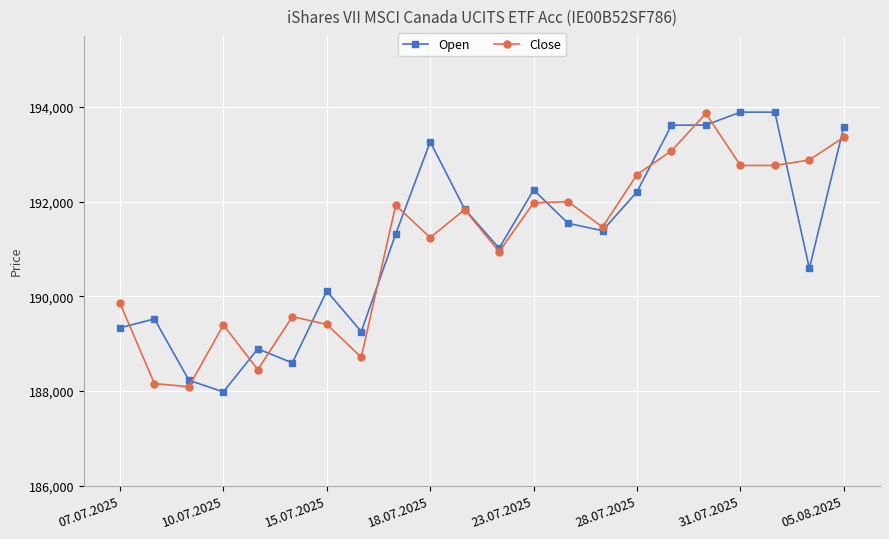

How many lines are shown in the chart?

2